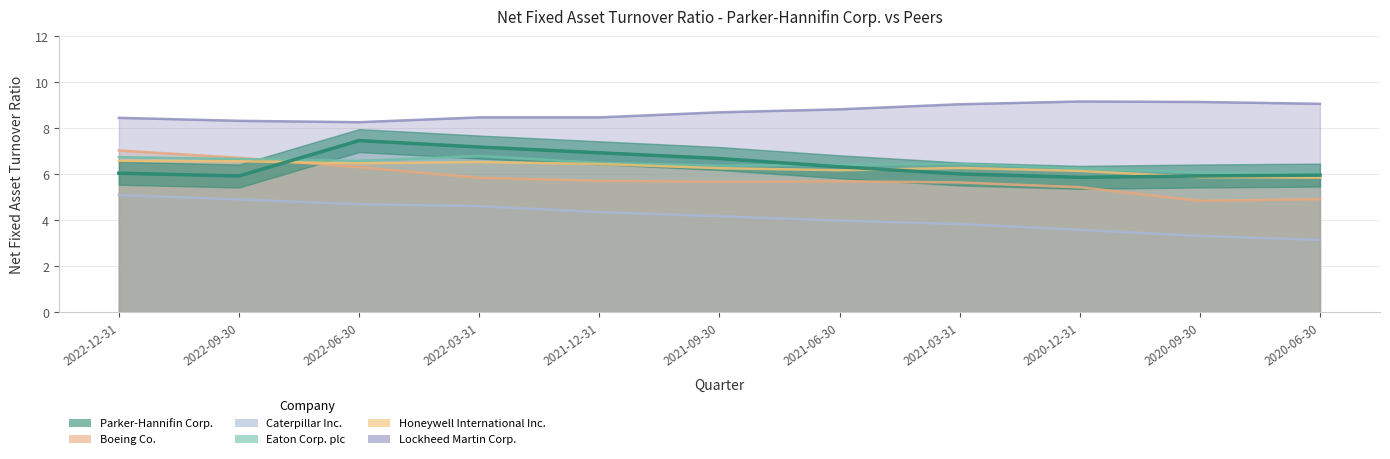

What is the sum of the Lockheed Martin Corp. values at 2021-09-30 and 2020-06-30?

17.8